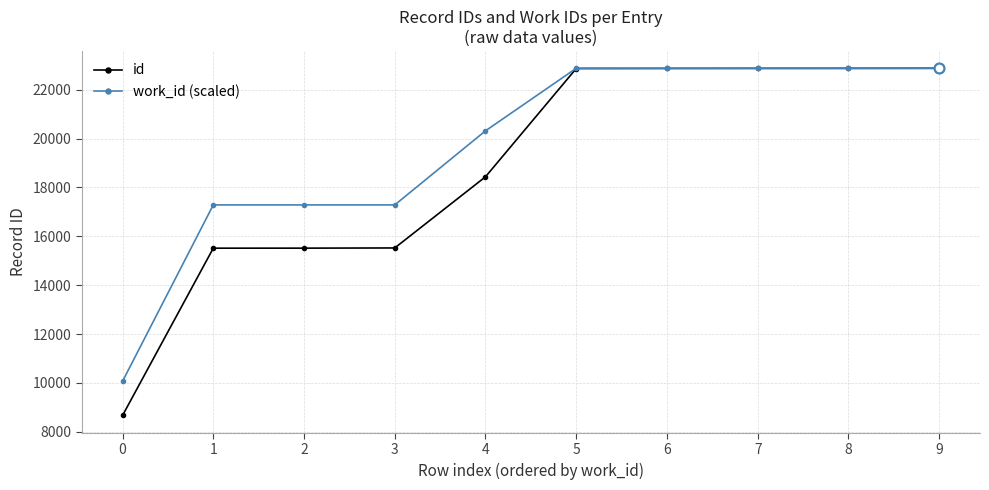

At how many categories does at least one series exceed 12249?

9